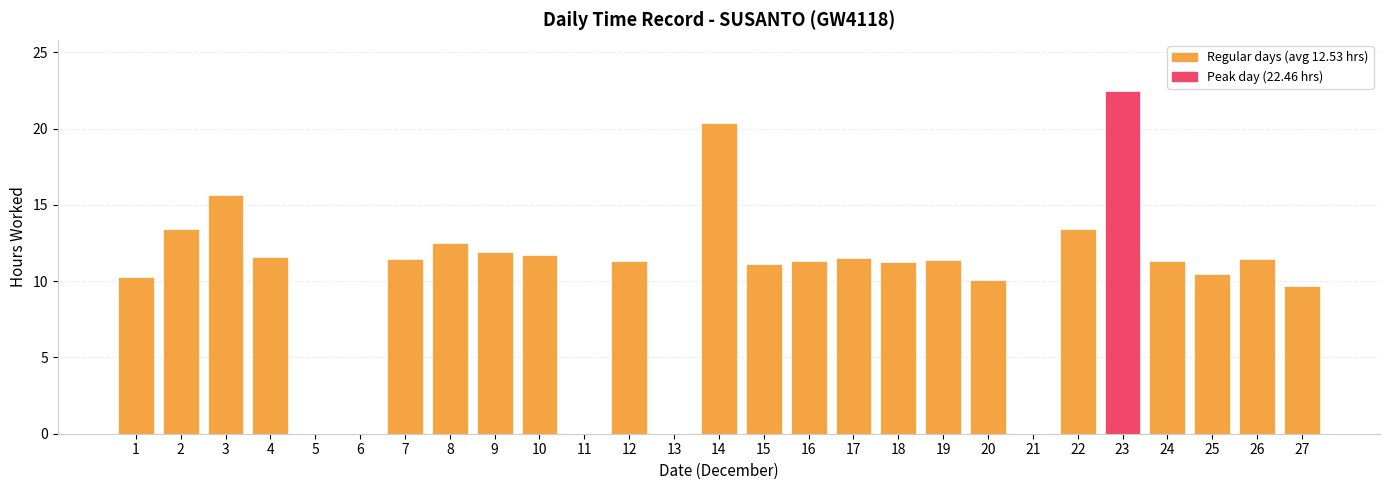

The value at 18 is 11.2. True or false?

True